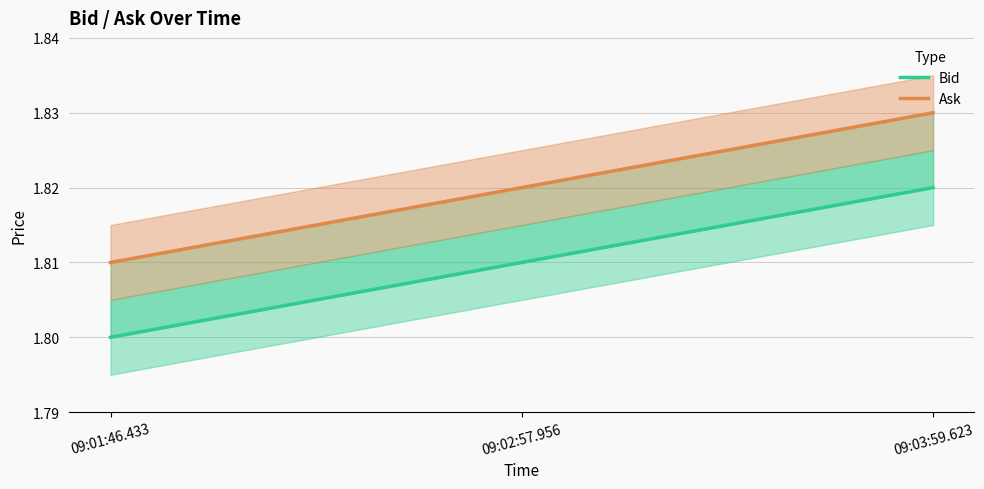

True or false: Bid has a value of 0.4 at 09:02:57.956.

False